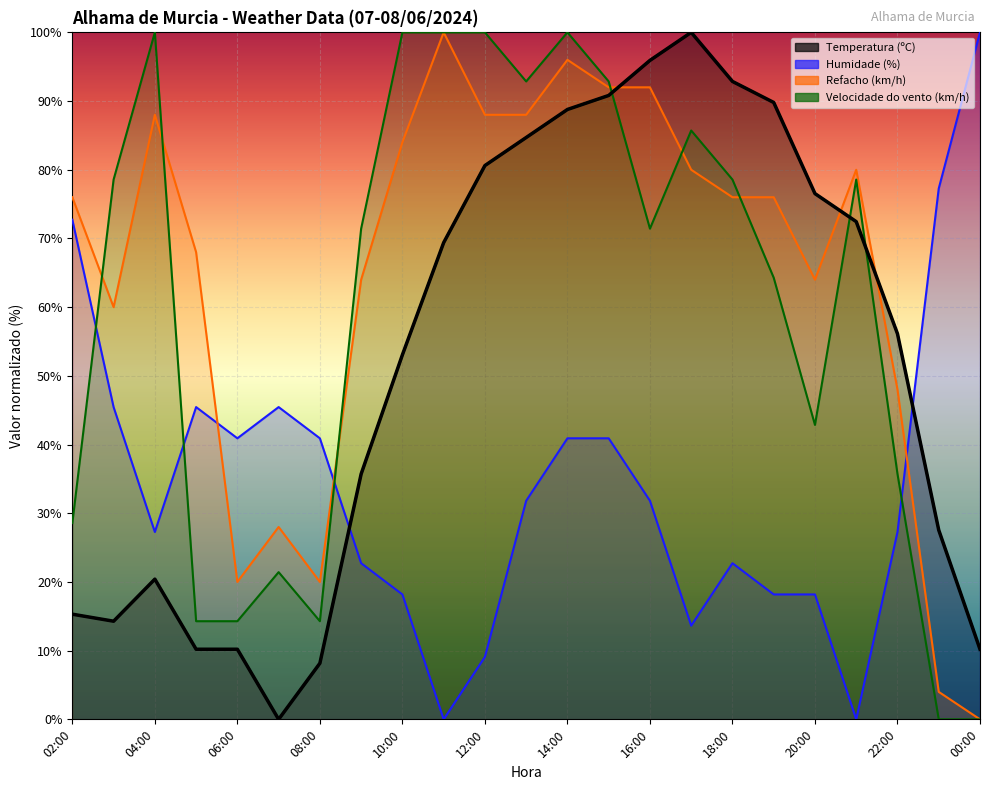

Which series has the largest total across all categories?

Refacho (km/h)